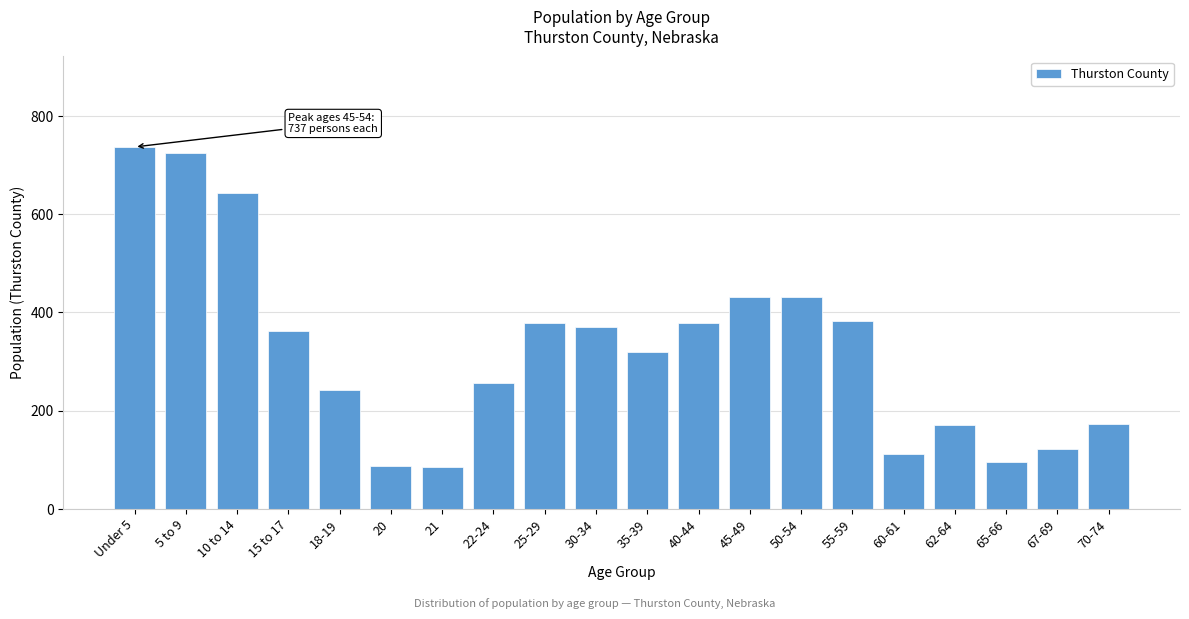

Is it true that the value at 10 to 14 is 1076?

False